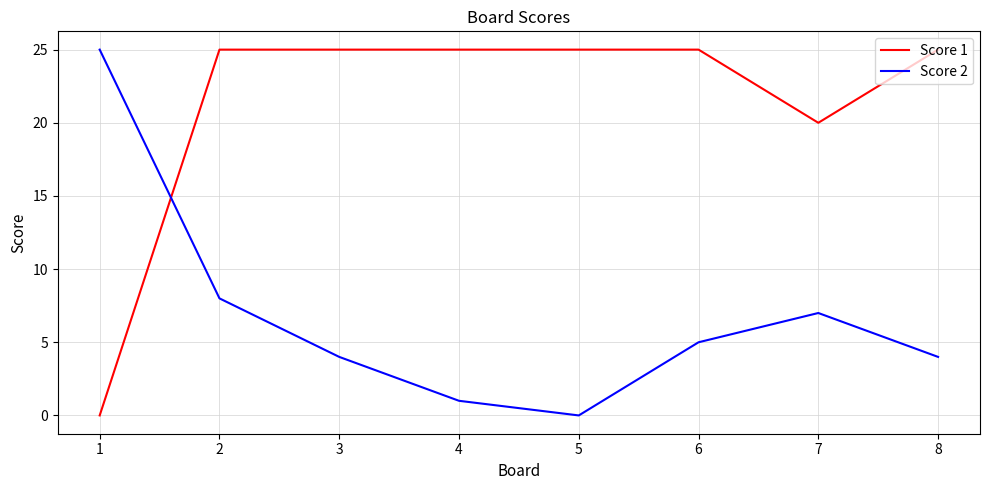

At how many categories does at least one series exceed 0?

8